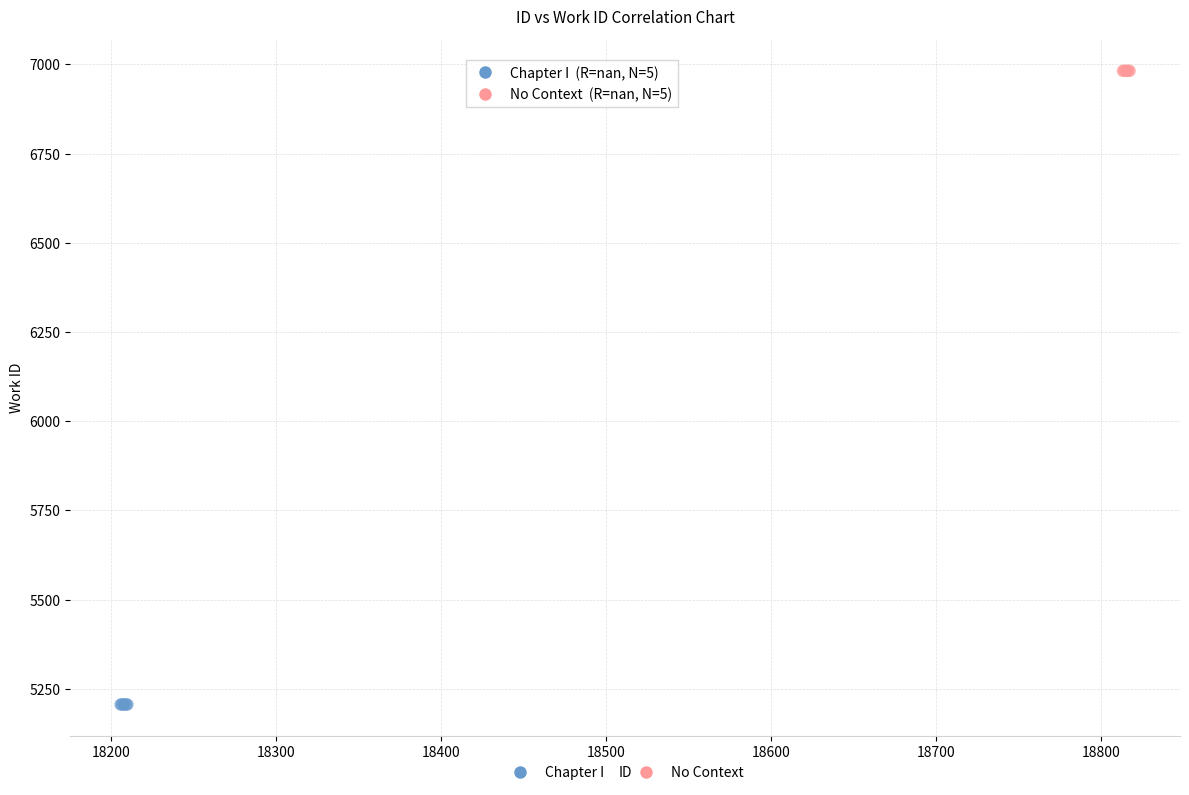

Which series contains the lowest Y value?

Chapter I